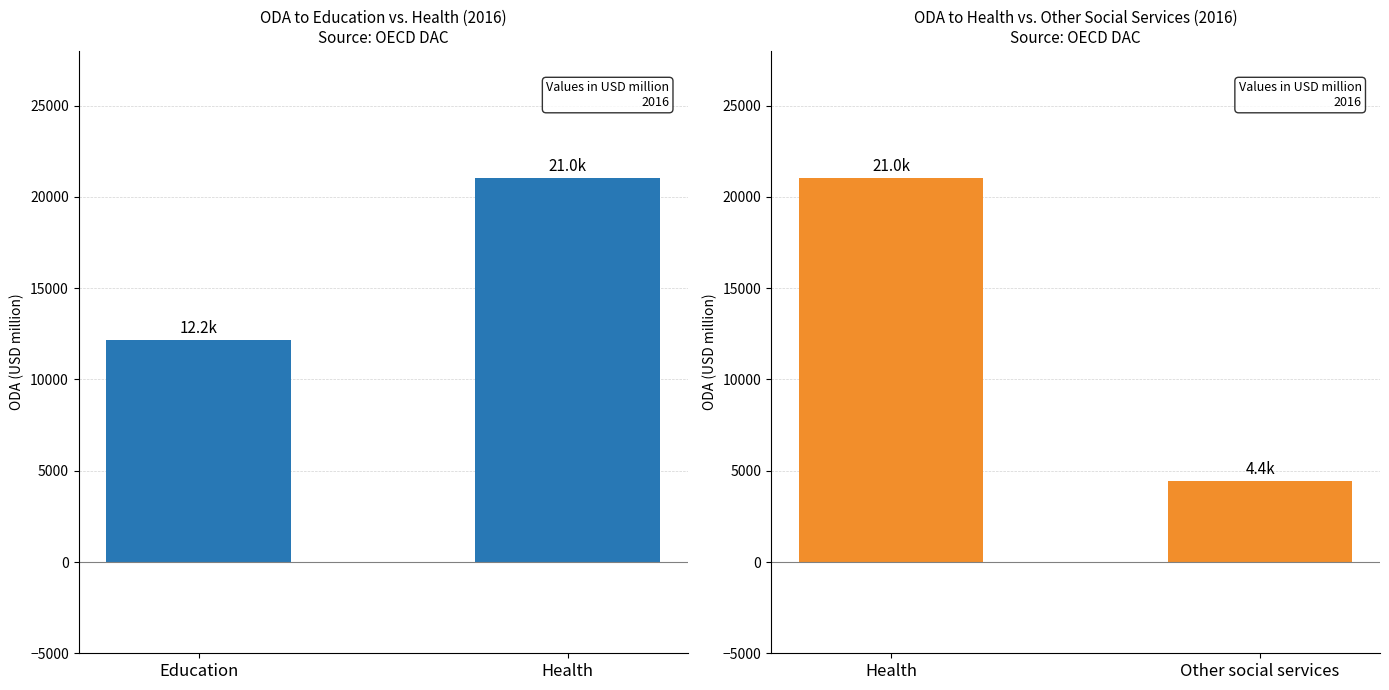

The Education series shows 10492.0 at Health. True or false?

False